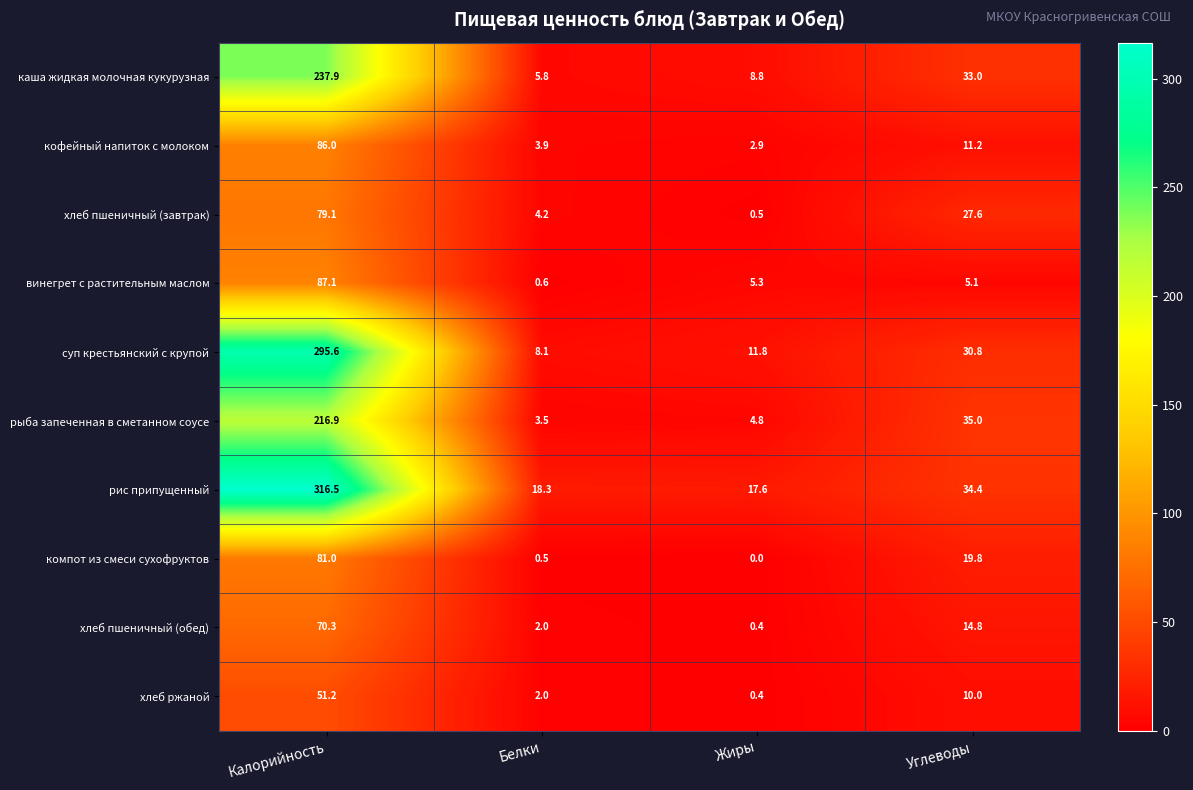

What is the maximum value for суп крестьянский с крупой?

295.6